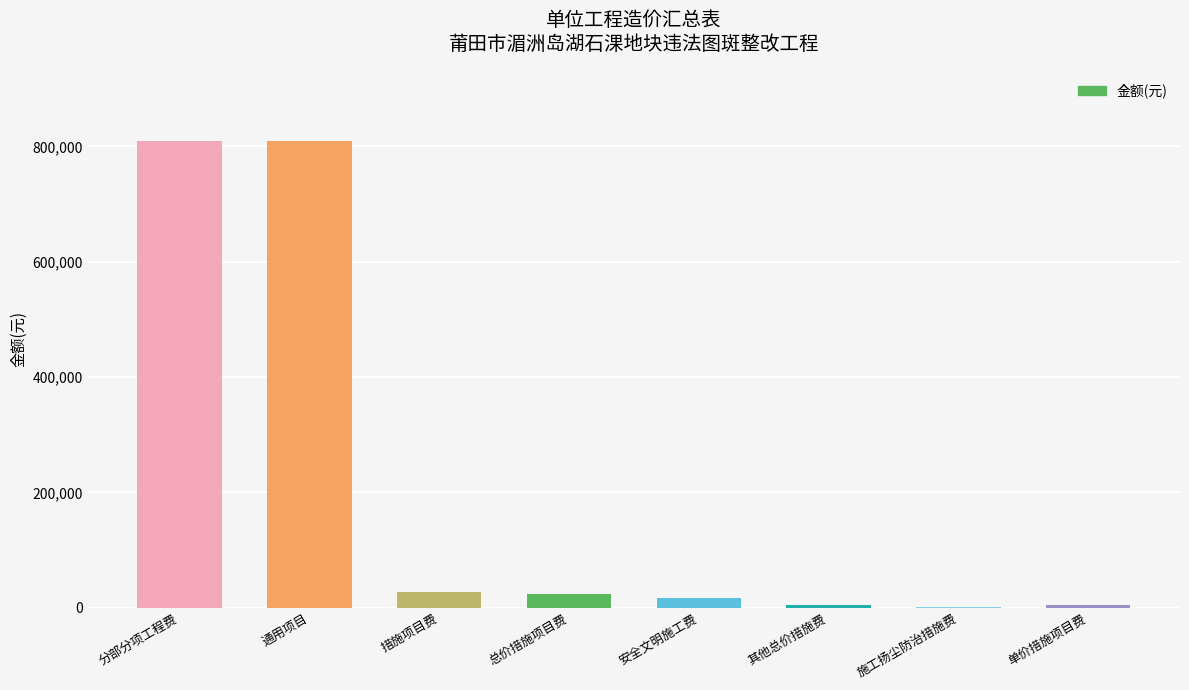

The chart shows a value of 22950 at 总价措施项目费. True or false?

True